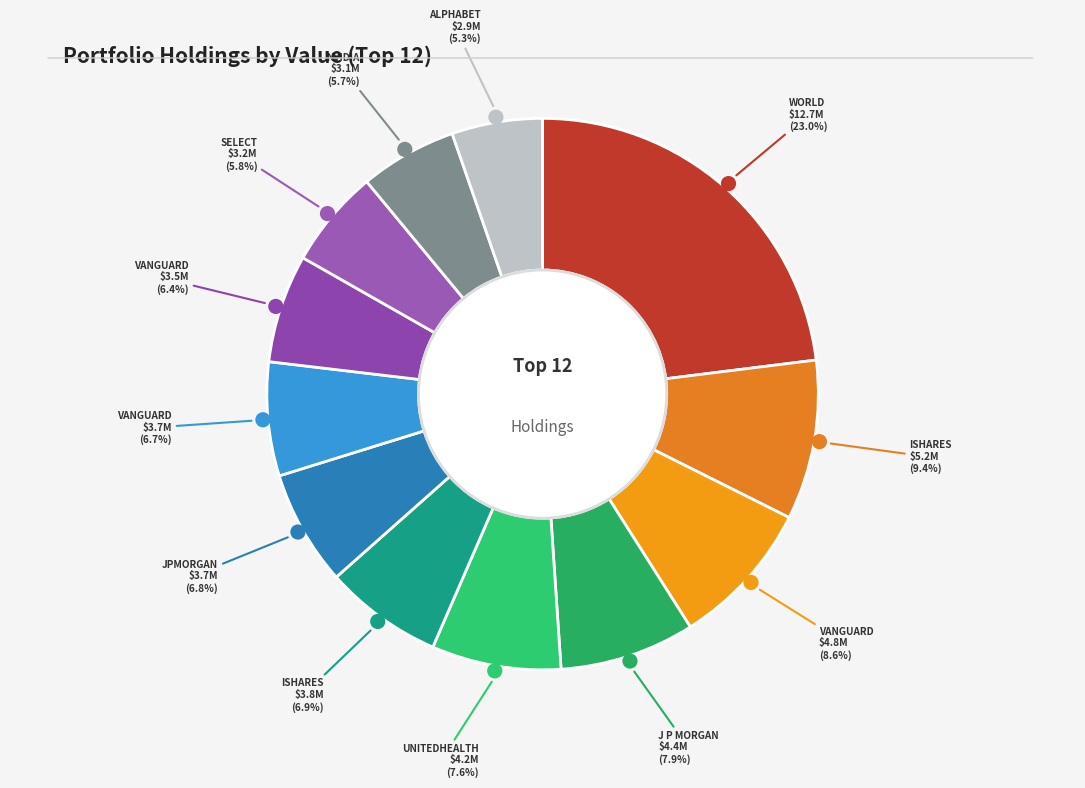

What portion of the pie excludes ISHARES INC (IEMG)?

93.1%